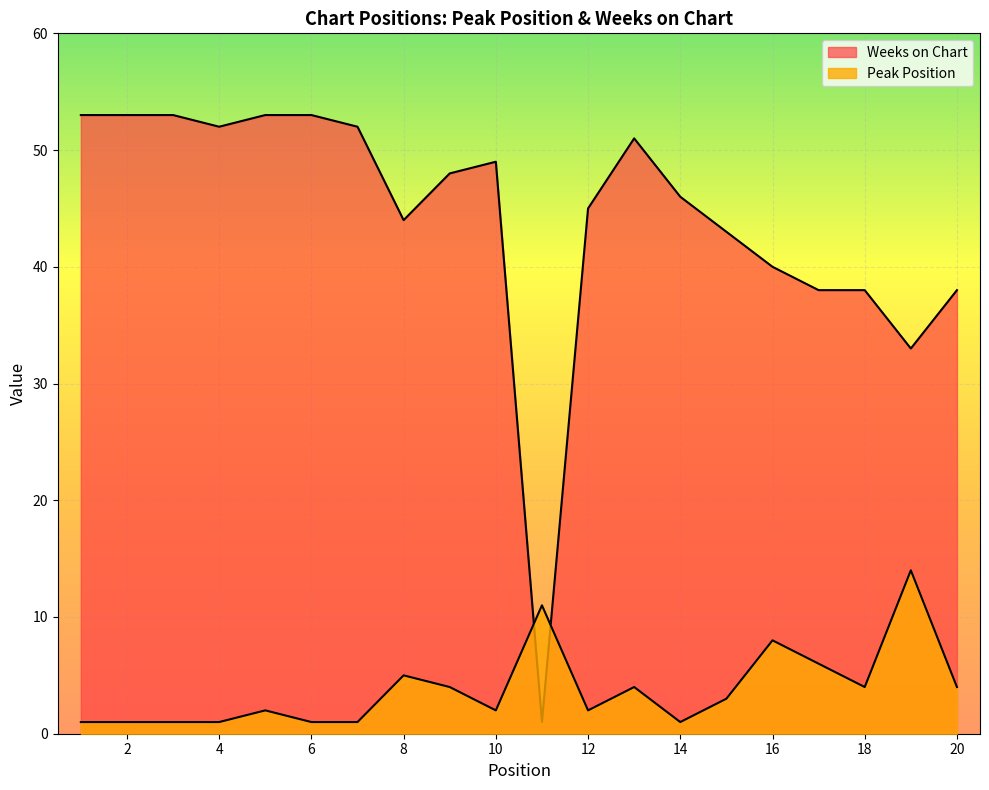

How many intersections are there between Peak Position and Weeks on Chart?

2